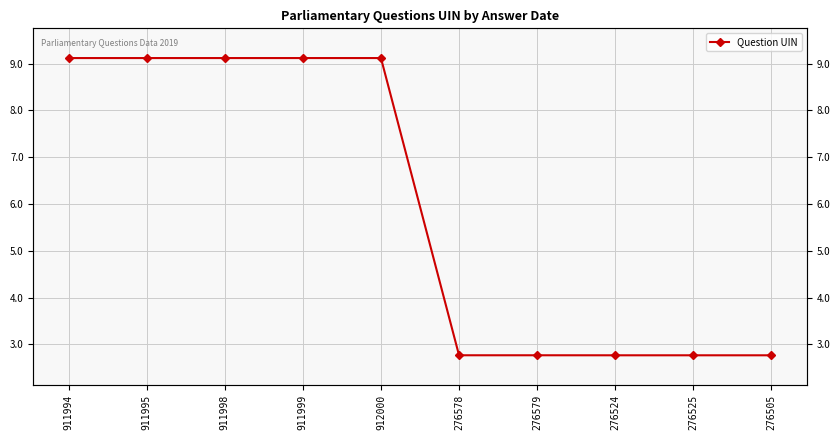

Reading left to right, extract all data points from this chart.

9.1	9.1	9.1	9.1	9.1	2.8	2.8	2.8	2.8	2.8